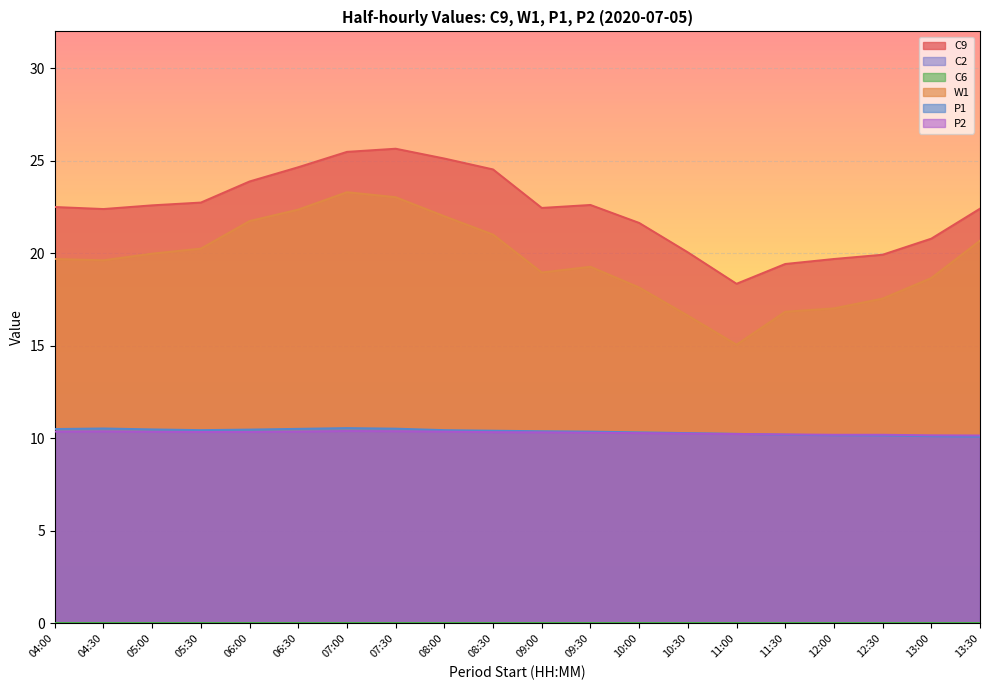

What is the label of the 17th point from the left?

12:00